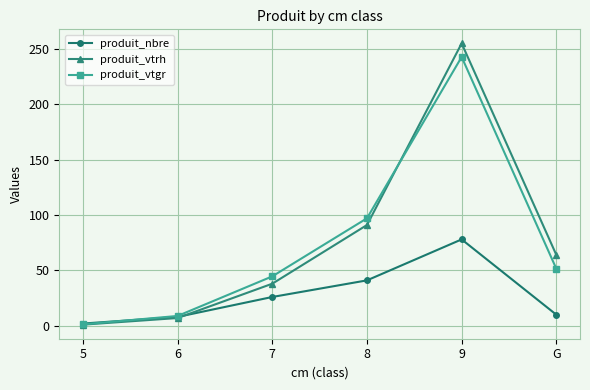

True or false: produit_vtrh has a value of 88.5 at 9.

False